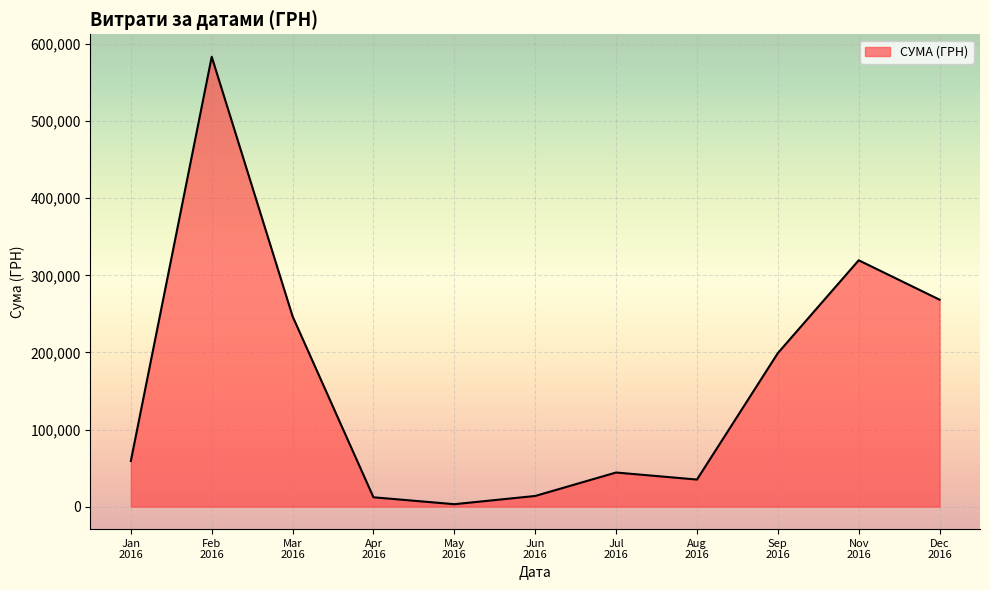

What is the greatest value displayed?

583556.1